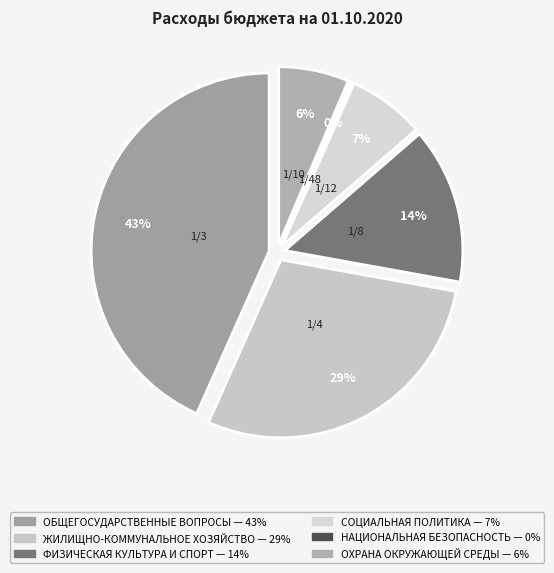

To the nearest percent, what is the average slice percentage?

17%